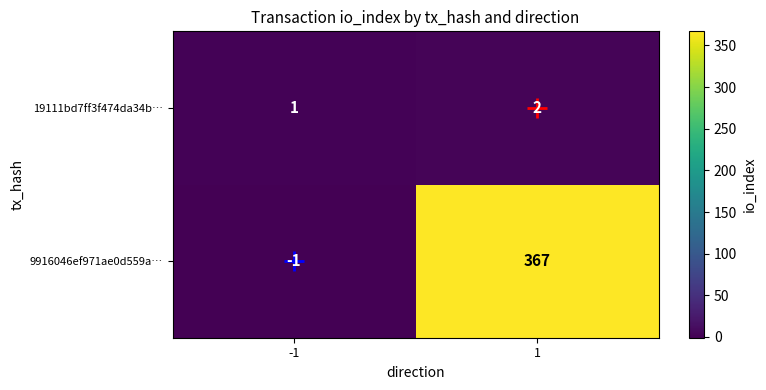

Is the value of 19111bd7ff3f474da34b… at -1 greater than the value of 9916046ef971ae0d559a… at -1?

Yes